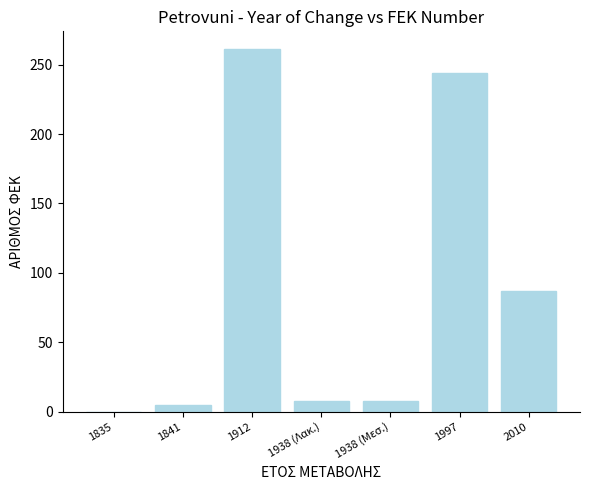

Which category has the highest value across all series?

1912